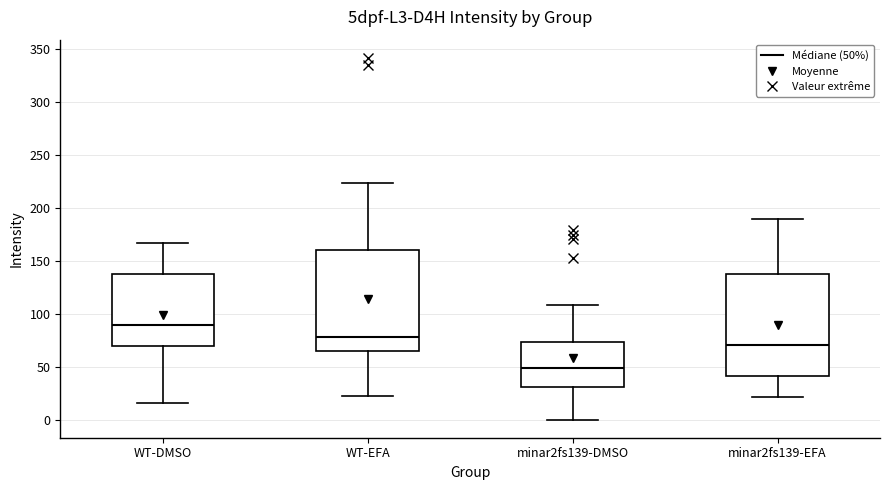

Which box's median line is the highest?

WT-DMSO